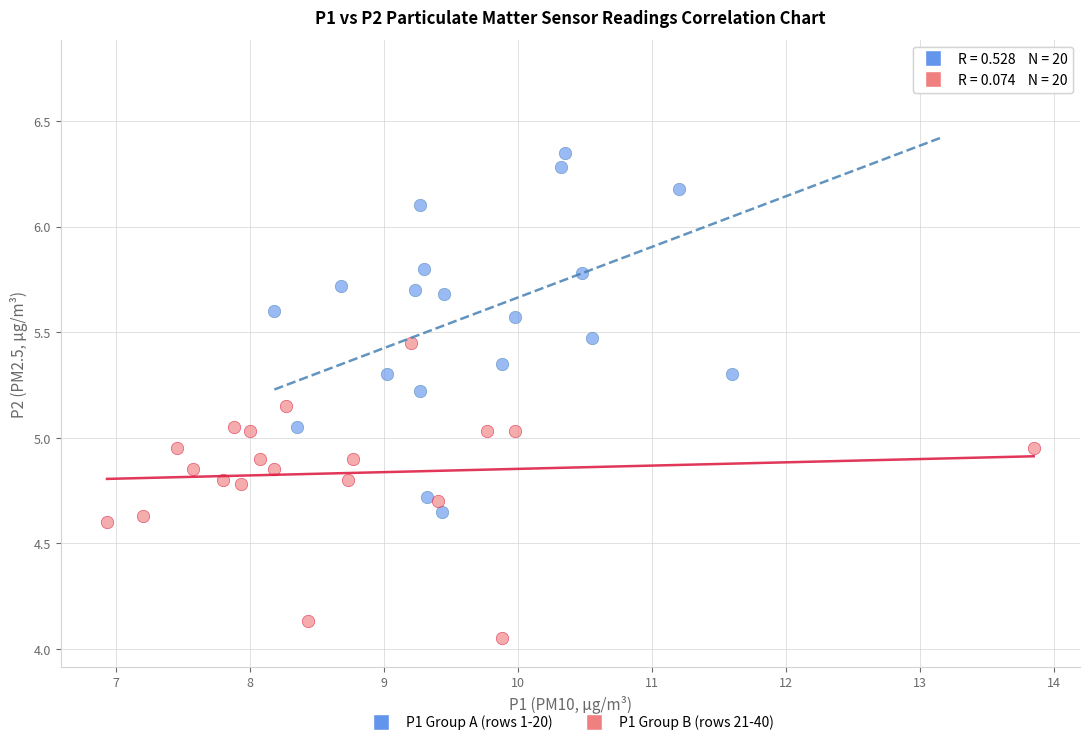

Which series contains the highest Y value?

P1 Group A (rows 1-20)